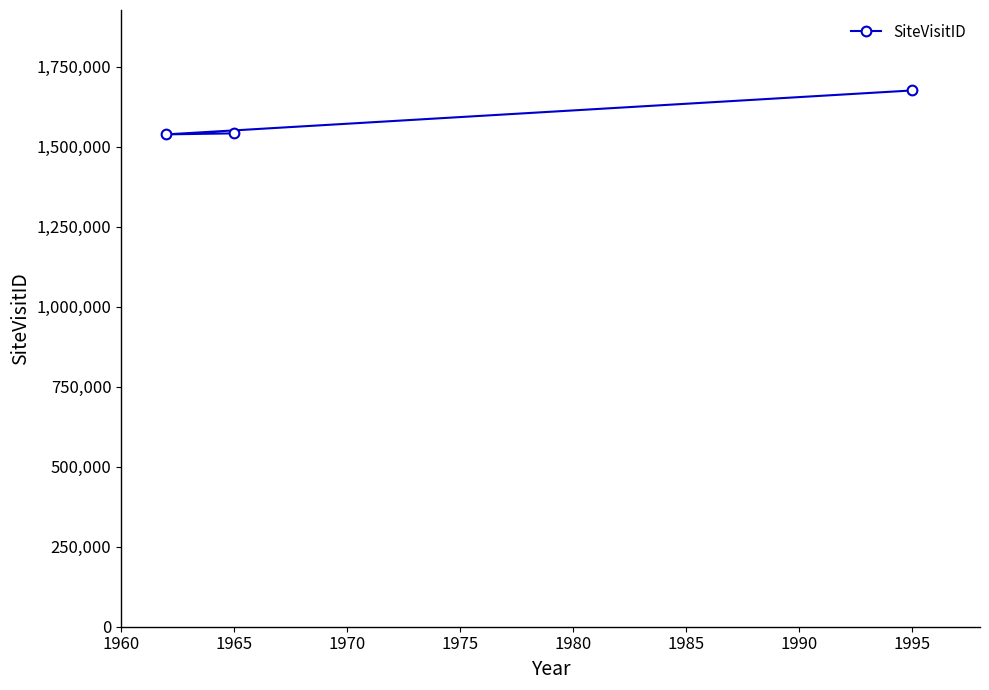

Reading left to right, what are all the values shown in this chart?

1541775	1538592	1675900